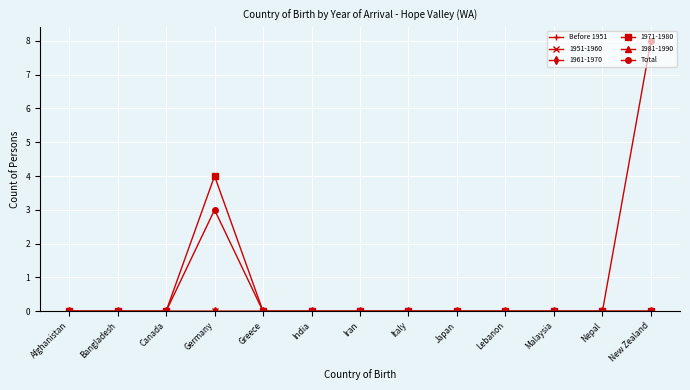

Is the value of Before 1951 at Canada greater than the value of Total at Malaysia?

No